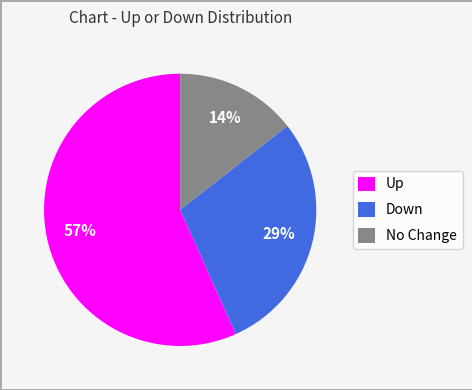

To the nearest percent, what portion does Up represent?

57%